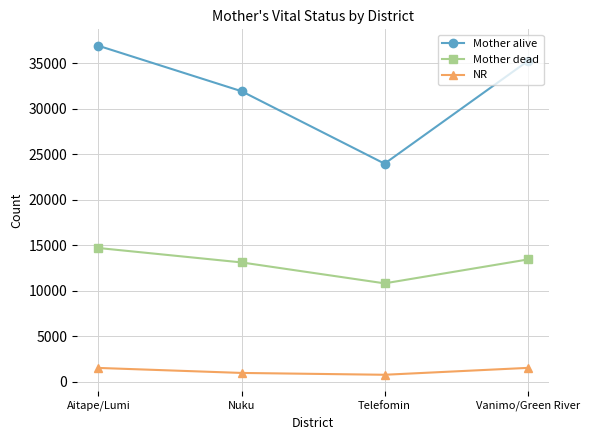

What is the approximate value of Mother alive at Telefomin, to the nearest 50?

24000